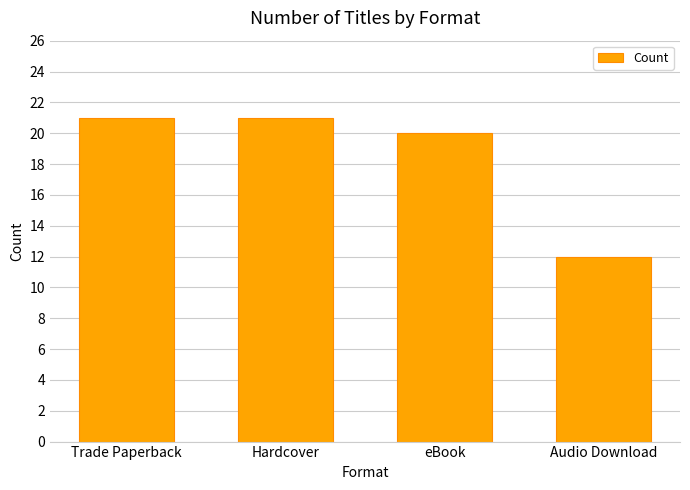

At which category does the chart reach its minimum across all series?

Audio Download